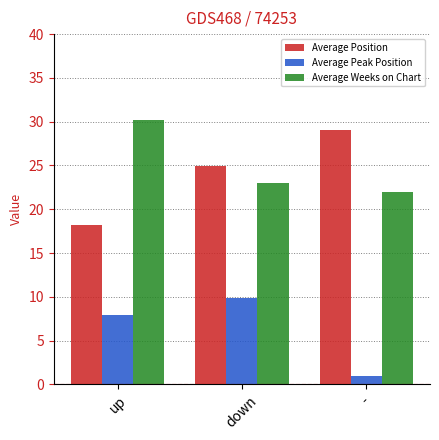

Between down and -, which series saw the biggest shift?

Average Peak Position